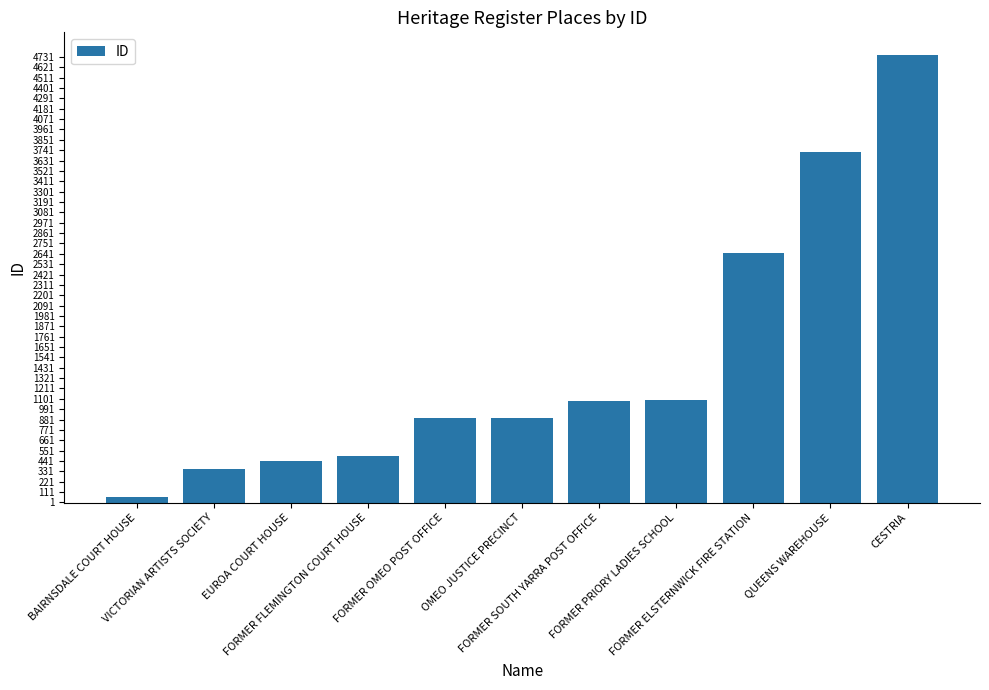

How many bars are there in total?

11